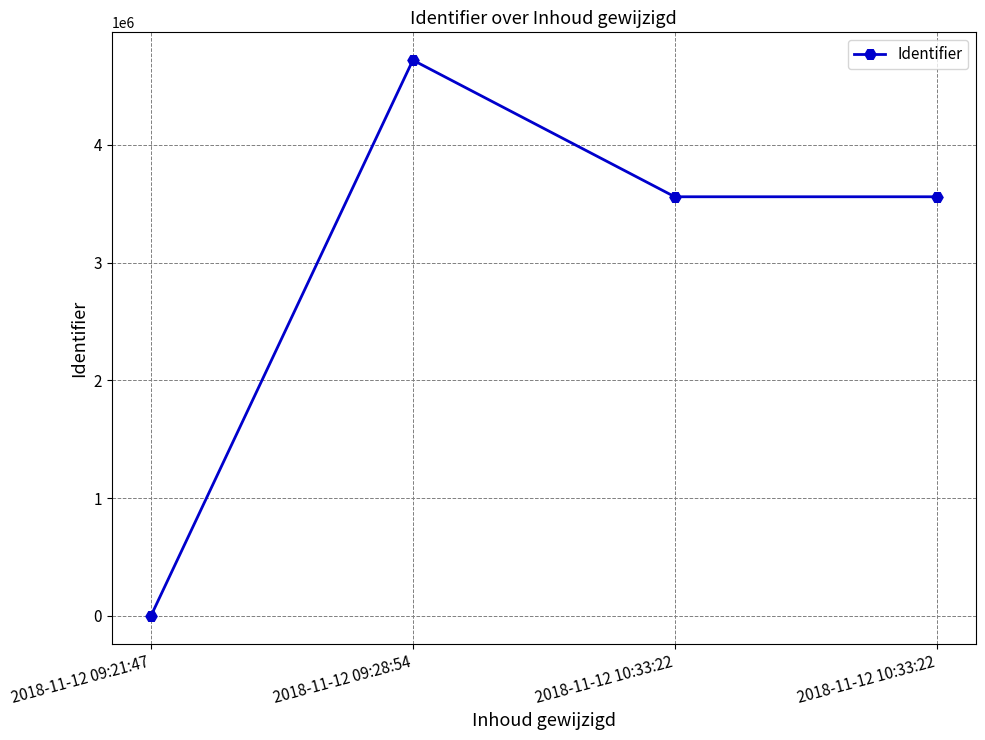

How many values are above zero?

3